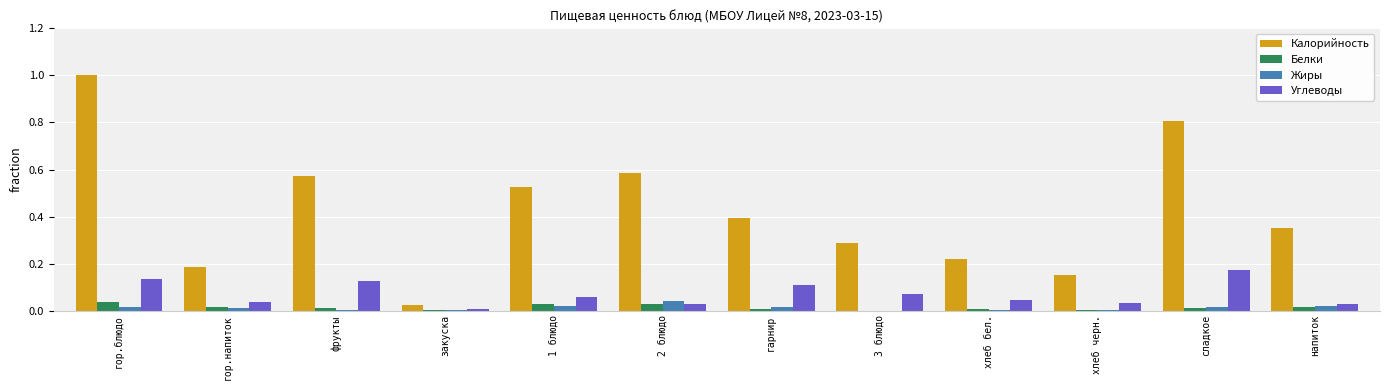

Which series changed the most between гарнир and хлеб бел.?

Калорийность